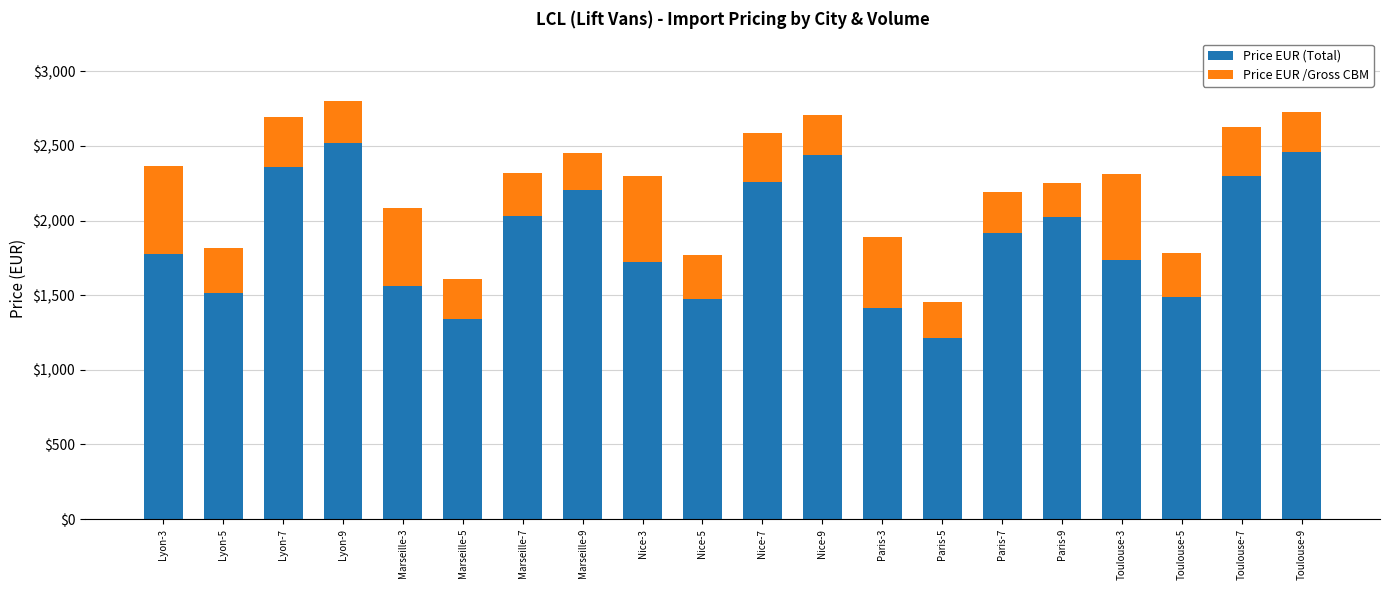

The value of Price EUR (Total) at Nice-5 is 2609. True or false?

False